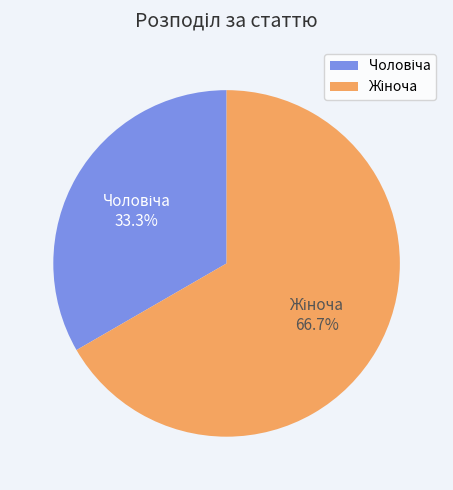

Is there a majority slice in this chart?

Yes